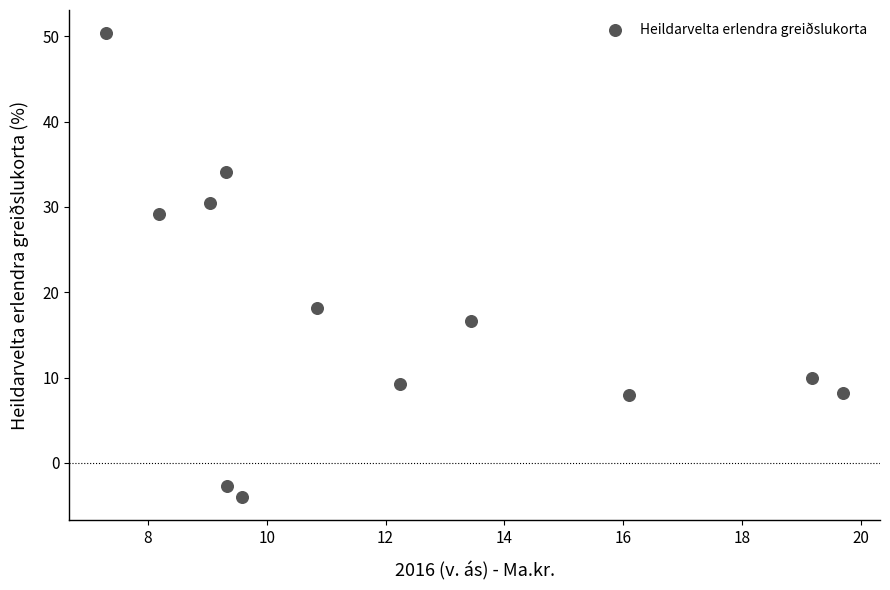

What is the range of Y values (max minus min)?

54.4